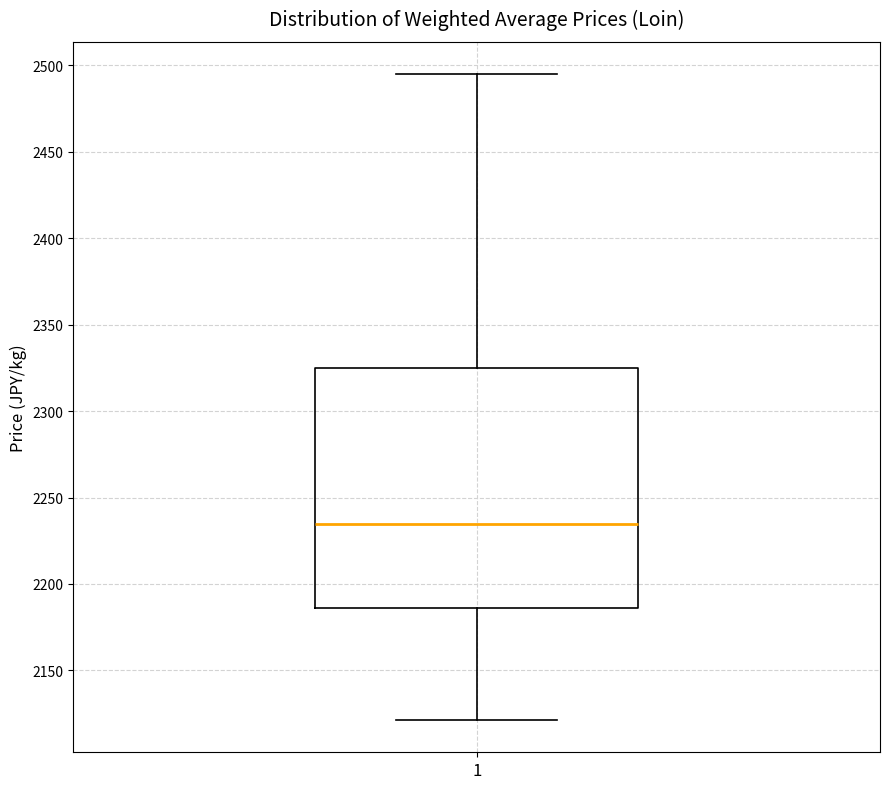

Transcribe this box plot: give where the median line is, the range the box spans, and where the two whiskers end, as read against the y-axis. The values are not printed on the chart, so give them approximately, as read against the axis.

median 2235, box 2185 to 2325, whiskers 2120 to 2495